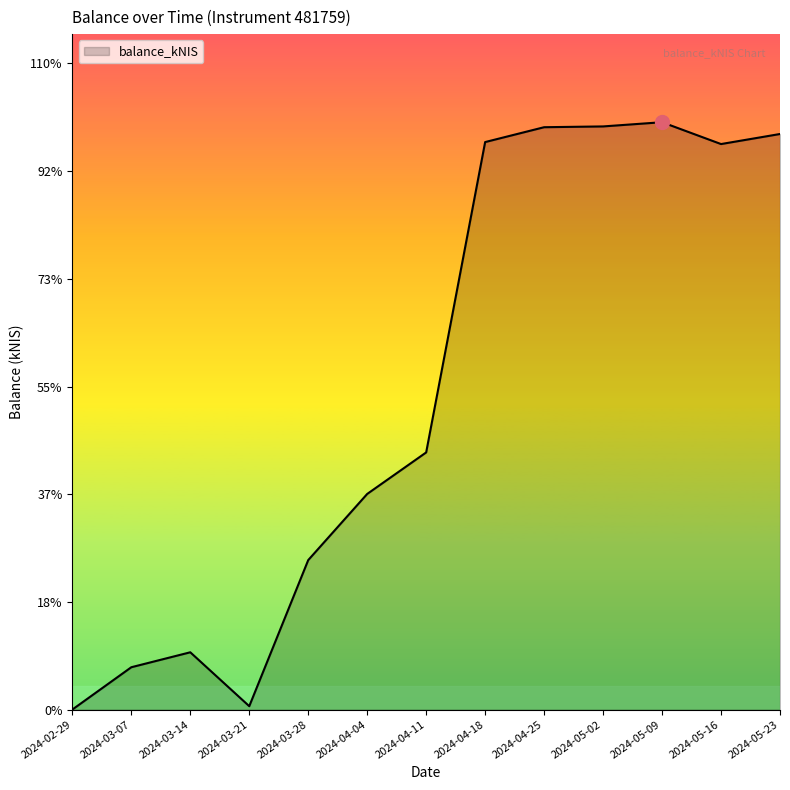

Where is the first local minimum?

2024-03-21